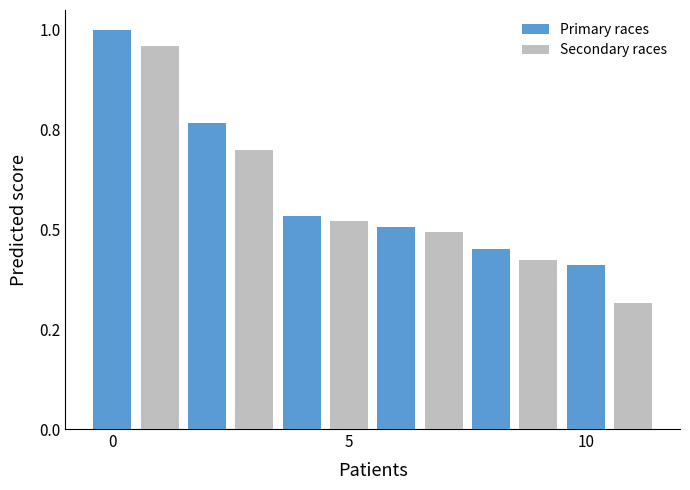

What are all the series names shown in the legend?

Primary races, Secondary races